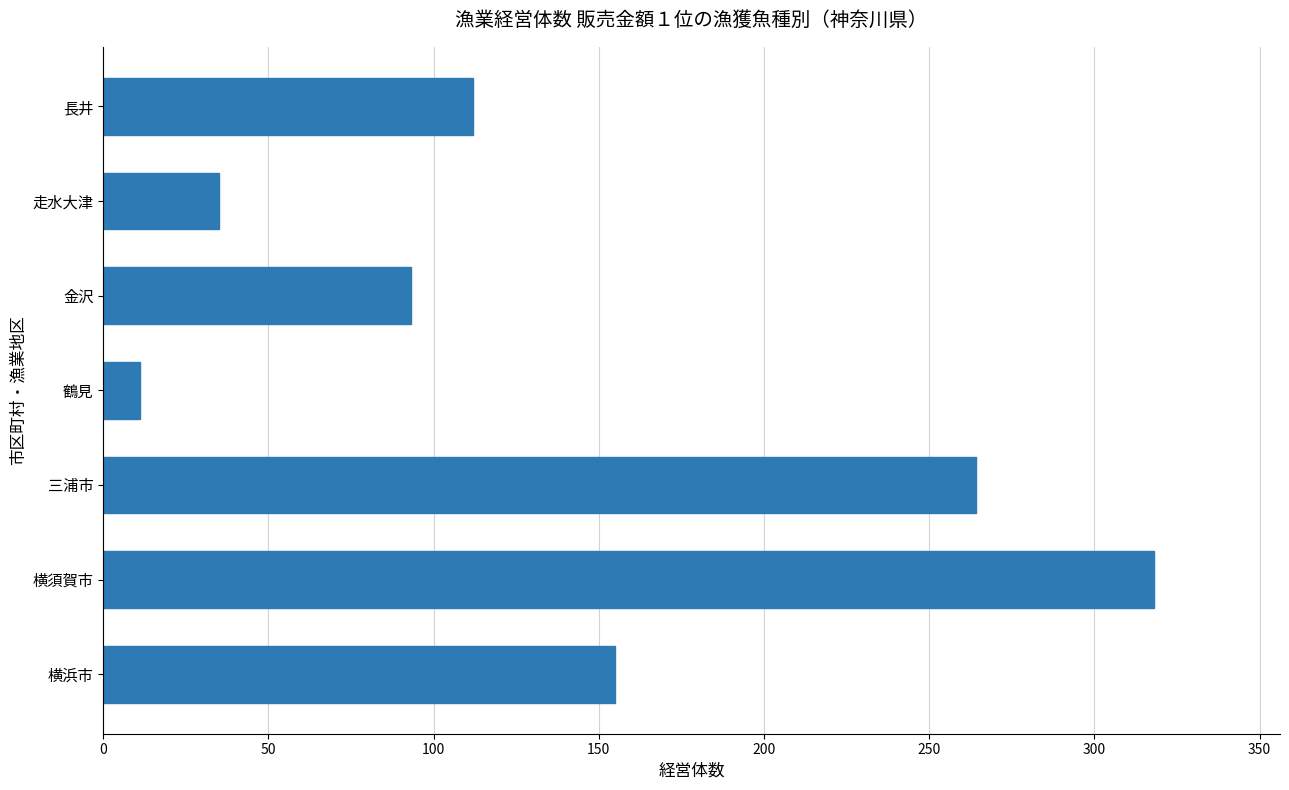

Count the number of categories in the chart.

7